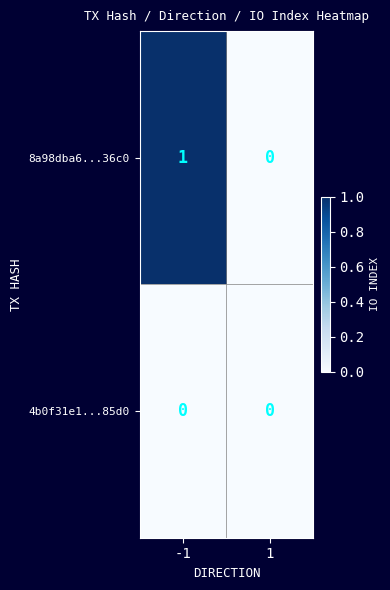

Rank the series by their maximum value, from highest to lowest.

8a98dba6...36c0, 4b0f31e1...85d0